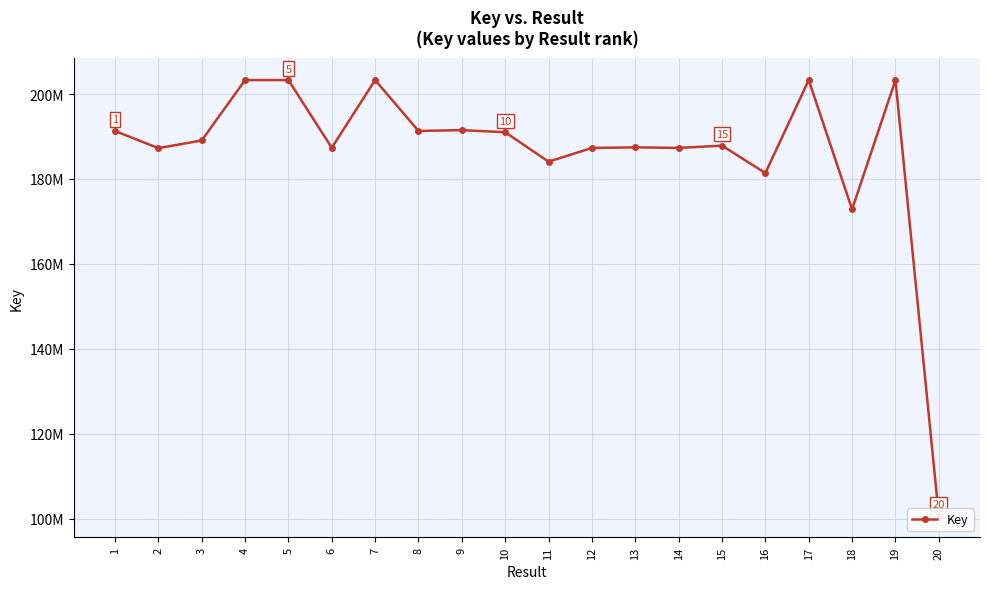

Does the chart have visible grid lines?

Yes